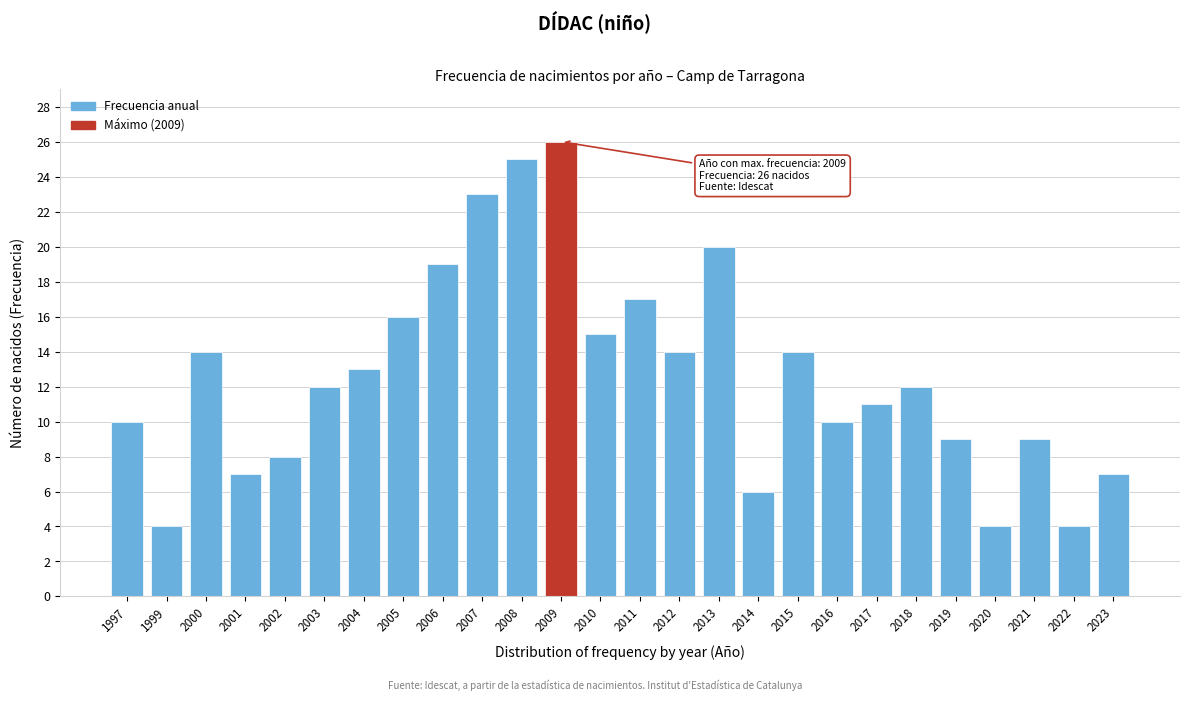

Reading right to left, extract all data points from this chart.

2023=7	2022=4	2021=9	2020=4	2019=9	2018=12	2017=11	2016=10	2015=14	2014=6	2013=20	2012=14	2011=17	2010=15	2009=26	2008=25	2007=23	2006=19	2005=16	2004=13	2003=12	2002=8	2001=7	2000=14	1999=4	1997=10